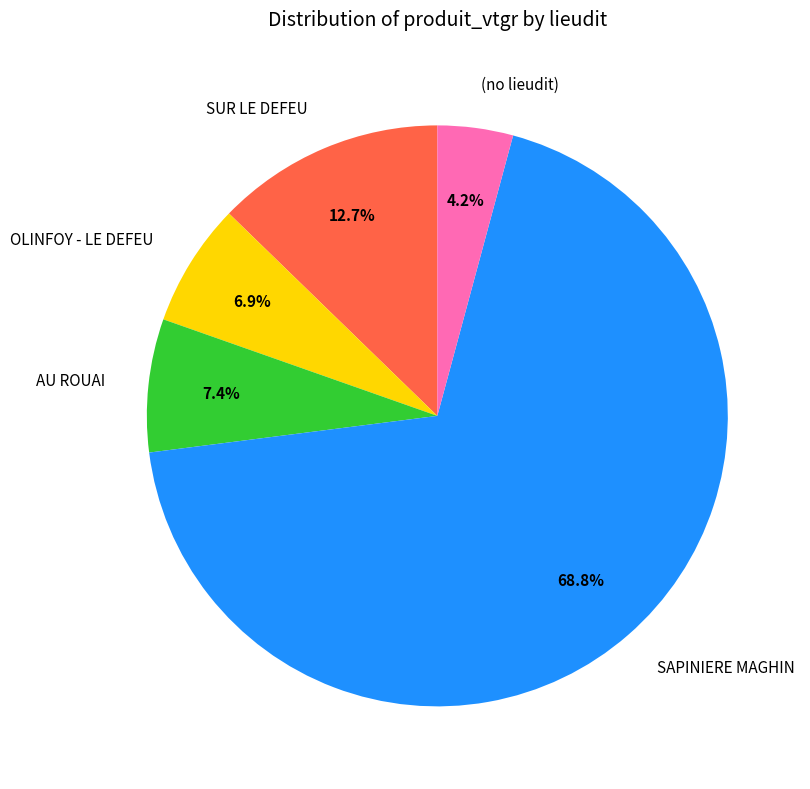

What portion of the pie excludes SAPINIERE MAGHIN?

31.2%